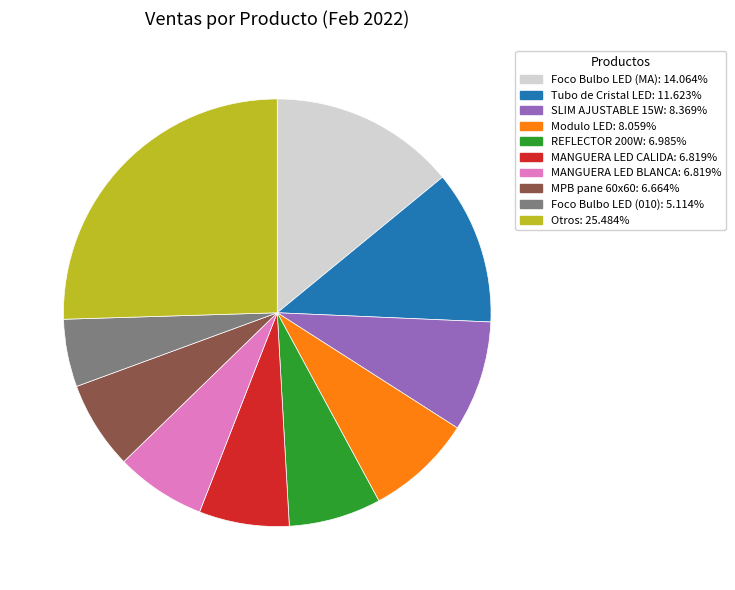

Does any single category account for the majority?

No